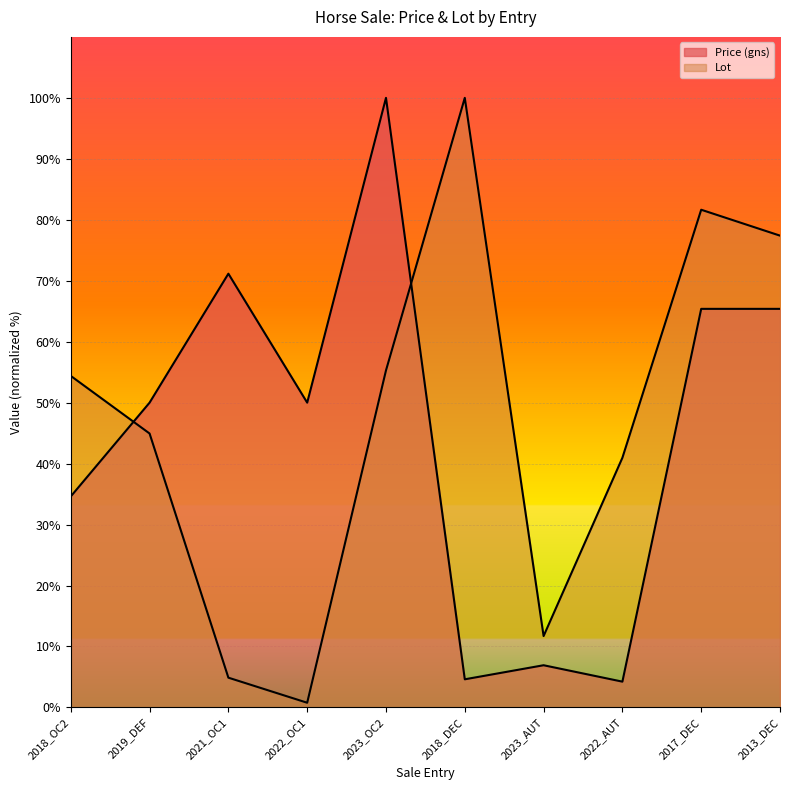

Rank the categories by Price (gns) value from lowest to highest.

2022_AUT, 2018_DEC, 2023_AUT, 2018_OC2, 2019_DEF, 2022_OC1, 2017_DEC, 2013_DEC, 2021_OC1, 2023_OC2